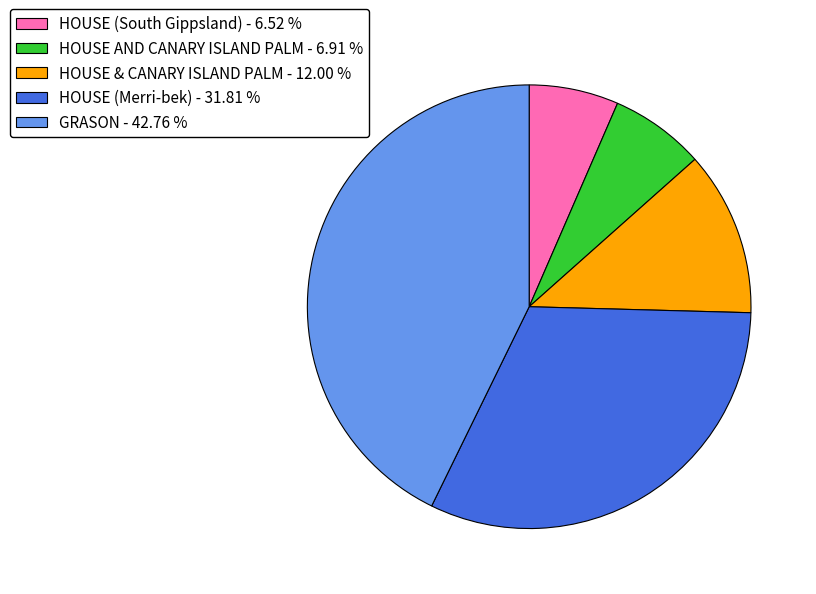

Does any single category account for the majority?

No